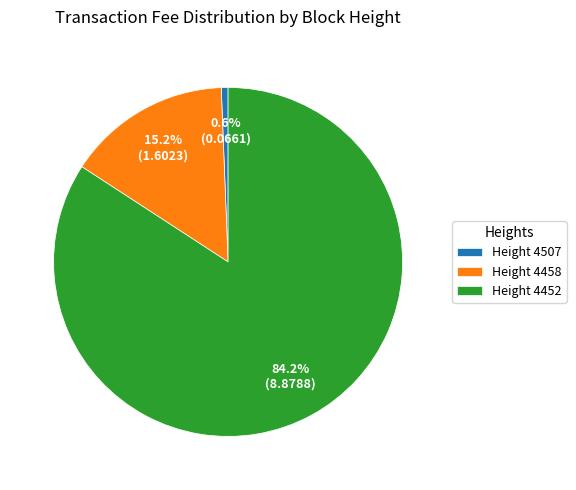

Which slice represents more than half of the pie?

Height 4452